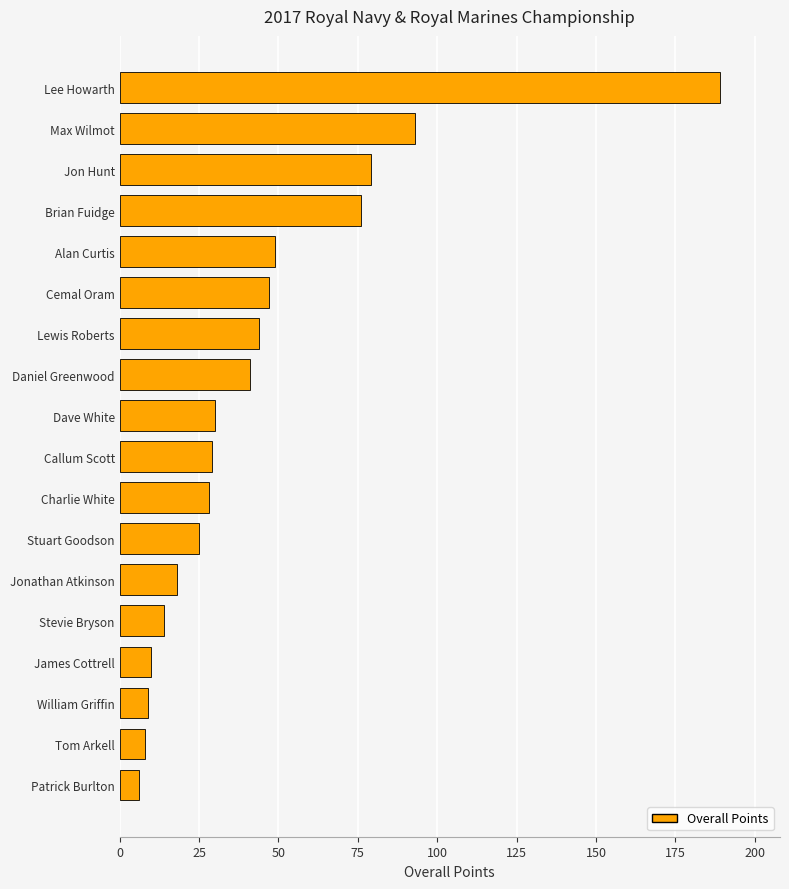

Which label corresponds to the largest value in the chart?

Lee Howarth